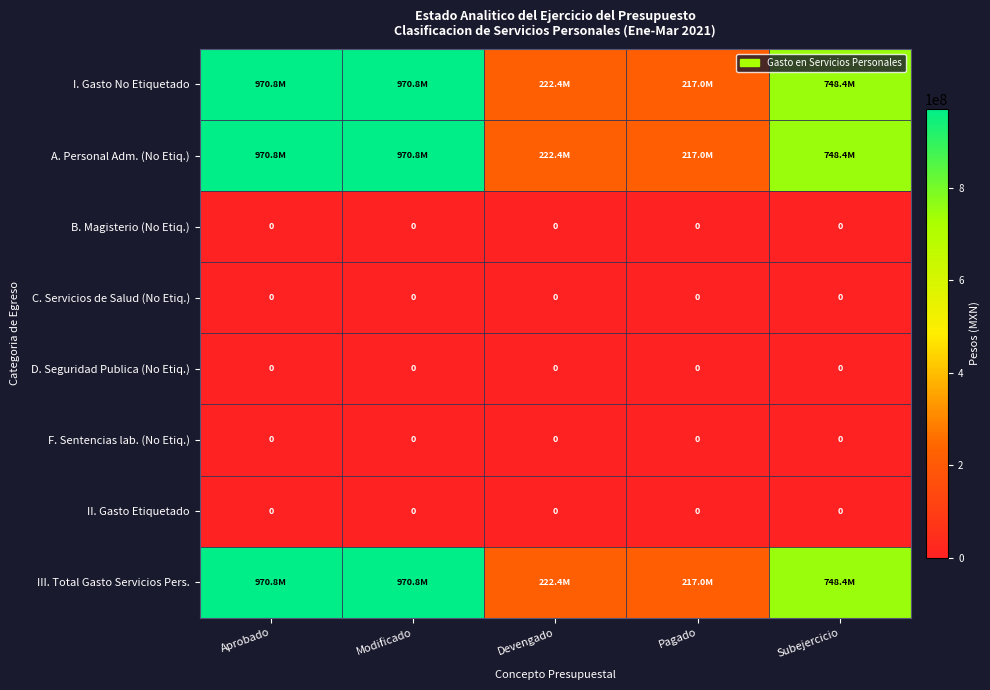

At which category is the sum across all series the highest?

Aprobado